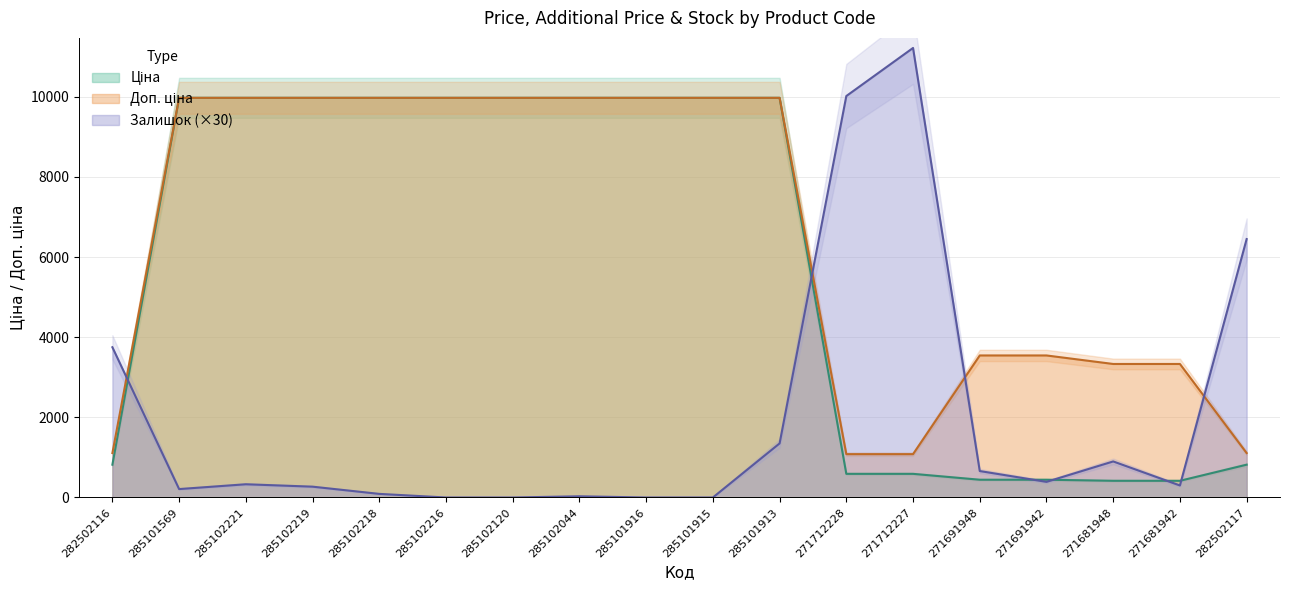

Reading right to left, what are all the values shown in this chart?

Ціна: 282502117=818.5	271681942=416.6	271681948=416.6	271691942=443.1	271691948=443.1	271712227=589.9	271712228=589.9	285101913=9975.0	285101915=9975.0	285101916=9975.0	285102044=9975.0	285102120=9975.0	285102216=9975.0	285102218=9975.0	285102219=9975.0	285102221=9975.0	285101569=9975.0	282502116=818.5
Доп. ціна: 282502117=1109.2	271681942=3332.5	271681948=3332.5	271691942=3545.0	271691948=3545.0	271712227=1081.7	271712228=1081.7	285101913=9975.0	285101915=9975.0	285101916=9975.0	285102044=9975.0	285102120=9975.0	285102216=9975.0	285102218=9975.0	285102219=9975.0	285102221=9975.0	285101569=9975.0	282502116=1109.2
Залишок: 282502117=6450.0	271681942=300.0	271681948=900.0	271691942=390.0	271691948=660.0	271712227=11220.0	271712228=10020.0	285101913=1350.0	285101915=0.0	285101916=0.0	285102044=30.0	285102120=0.0	285102216=0.0	285102218=90.0	285102219=270.0	285102221=330.0	285101569=210.0	282502116=3750.0